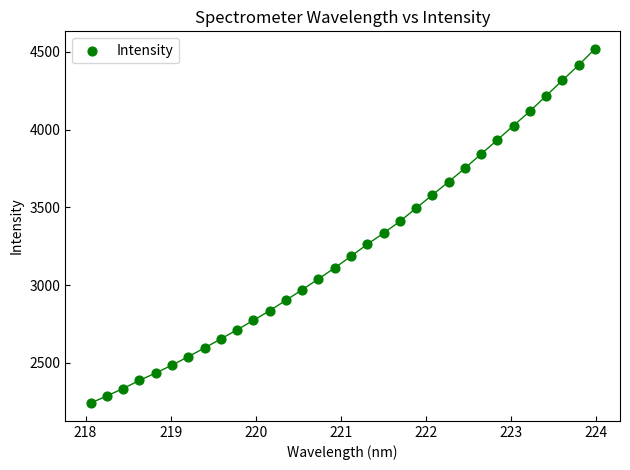

What is the range of Y values (max minus min)?

2276.8